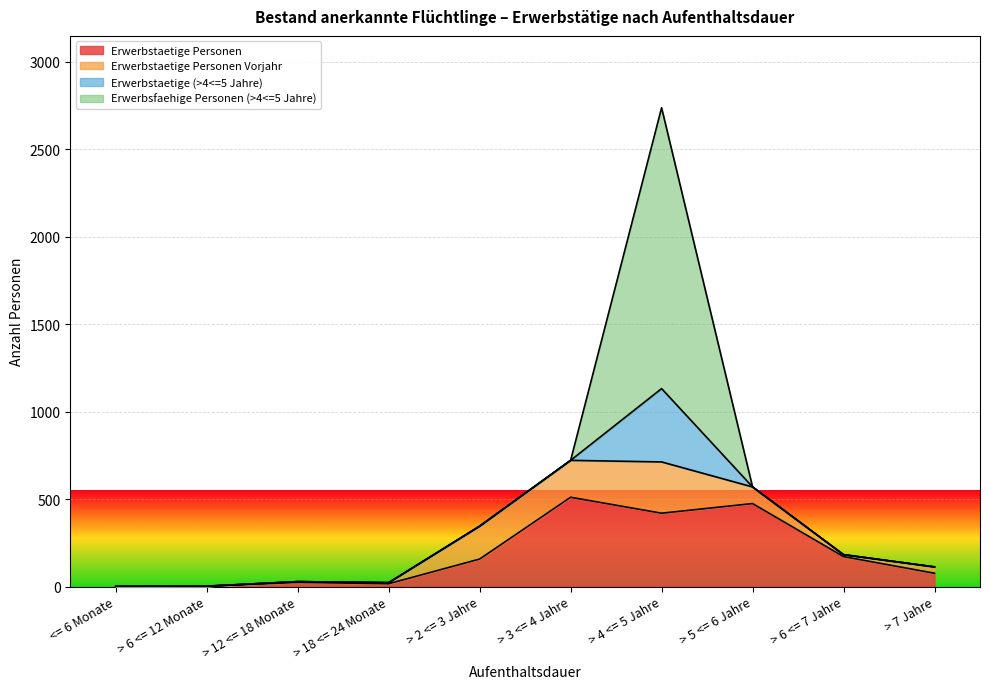

Does the chart display data point markers on the line(s)?

No